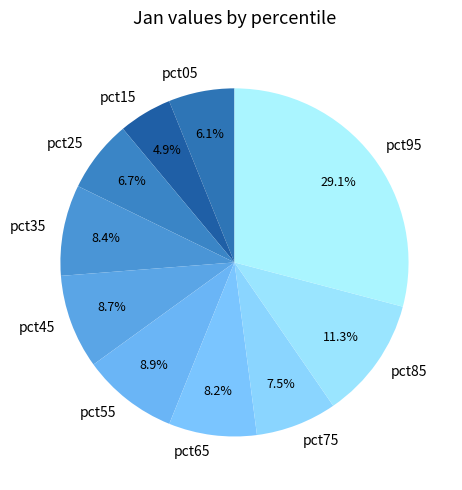

Is there a majority slice in this chart?

No